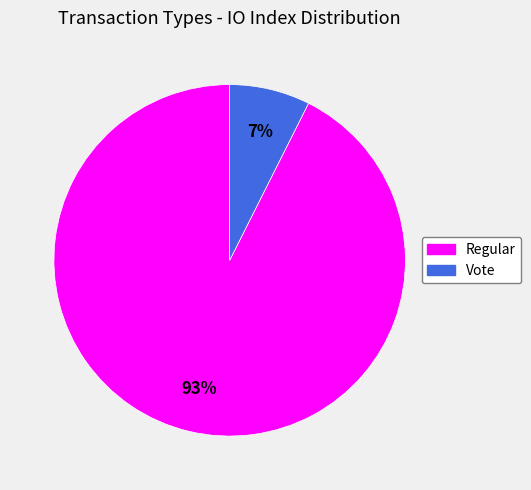

Is it true that Vote is 1% of the pie?

False